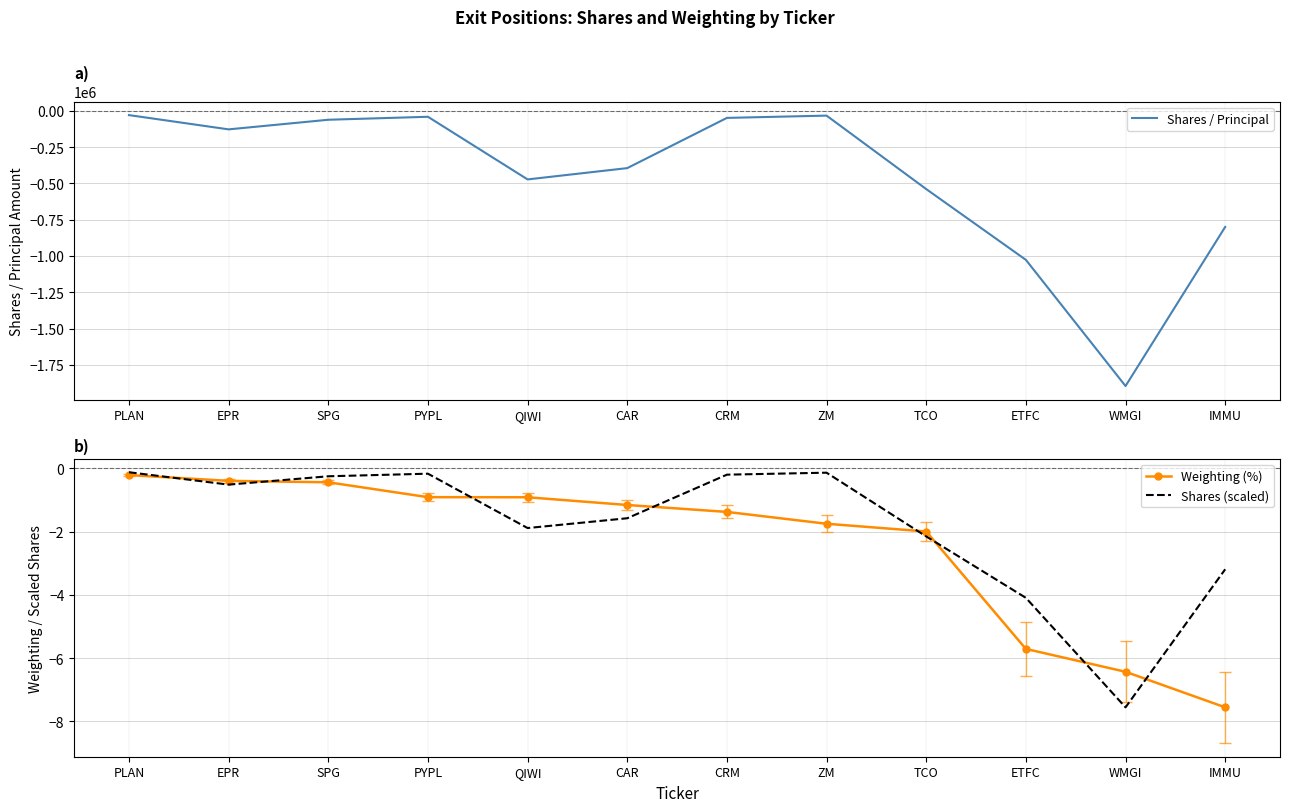

The Shares / Principal series shows -62000.0 at SPG. True or false?

True